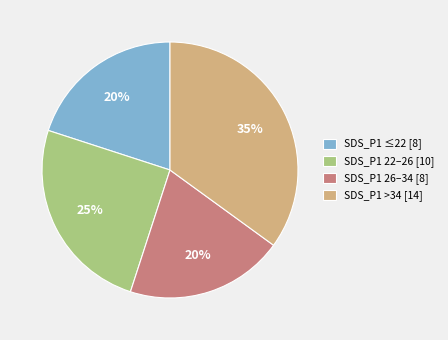

Is it true that SDS_P1 ≤22 [8] is 28% of the pie?

False